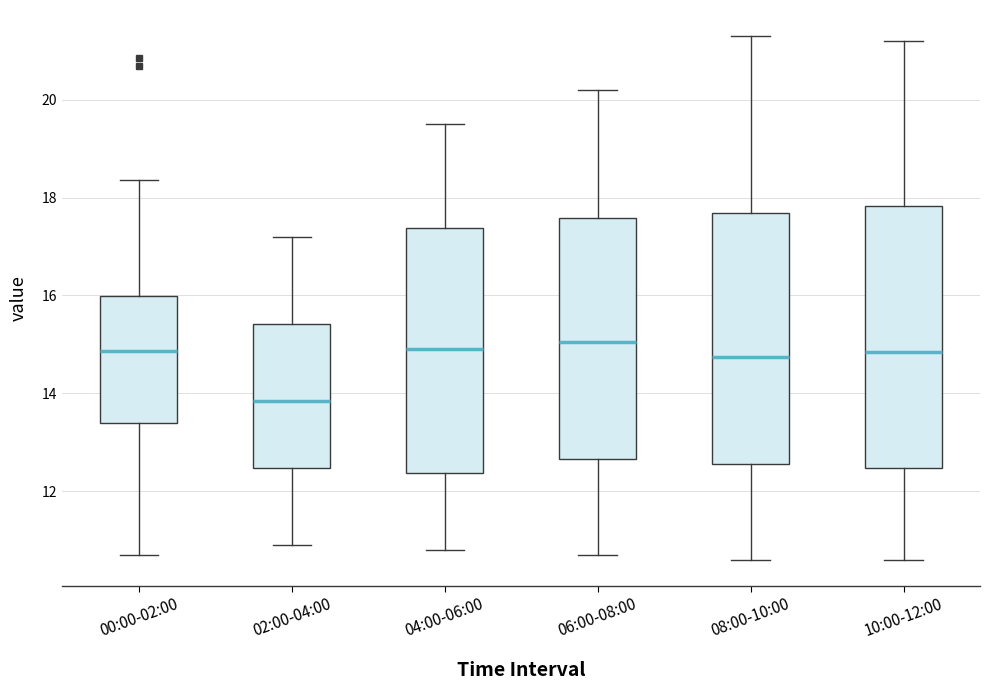

Which box is the tallest, from its lower edge to its upper edge?

10:00-12:00